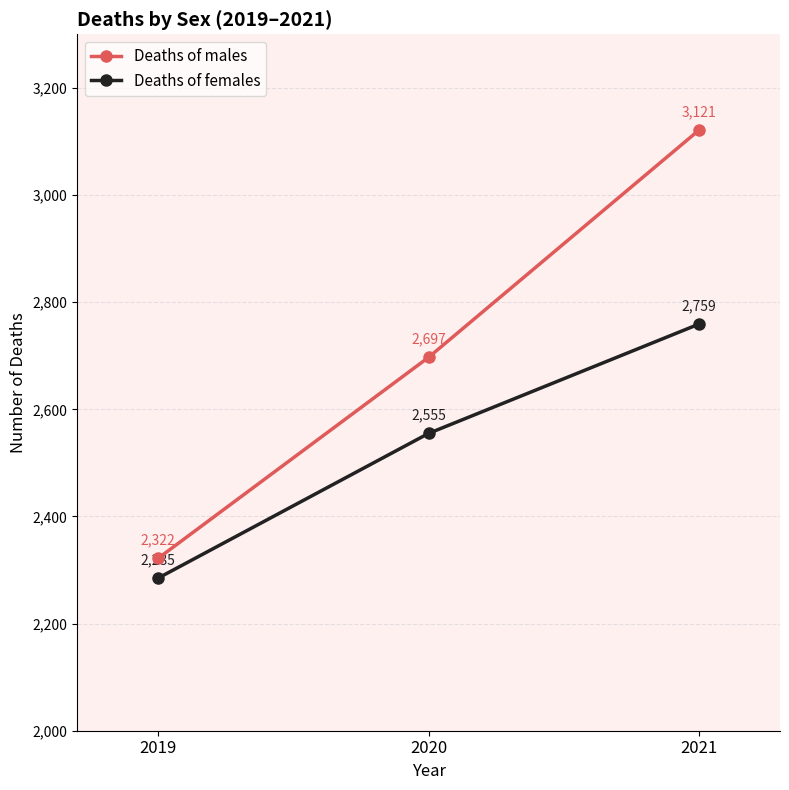

Reading left to right, transcribe all the data shown in this chart.

Deaths of males: 2322	2697	3121
Deaths of females: 2285	2555	2759